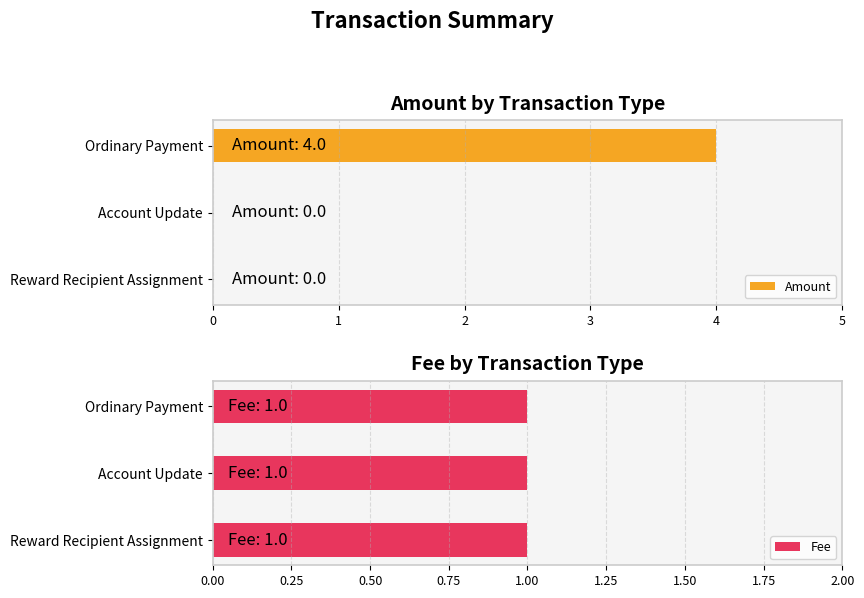

How many Amount values are between 0 and 4?

3